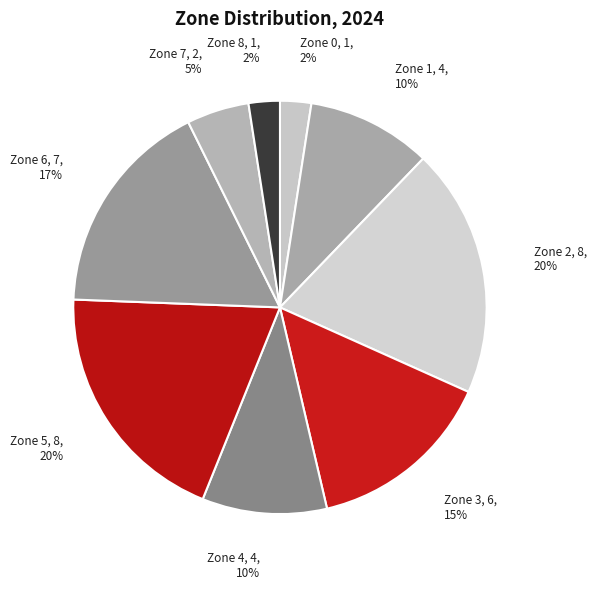

Is there any slice that represents more than half of the pie?

No